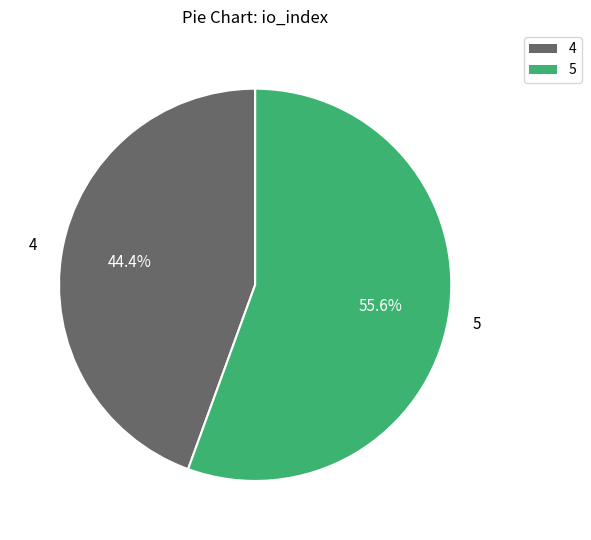

Which slice represents more than half of the pie?

5